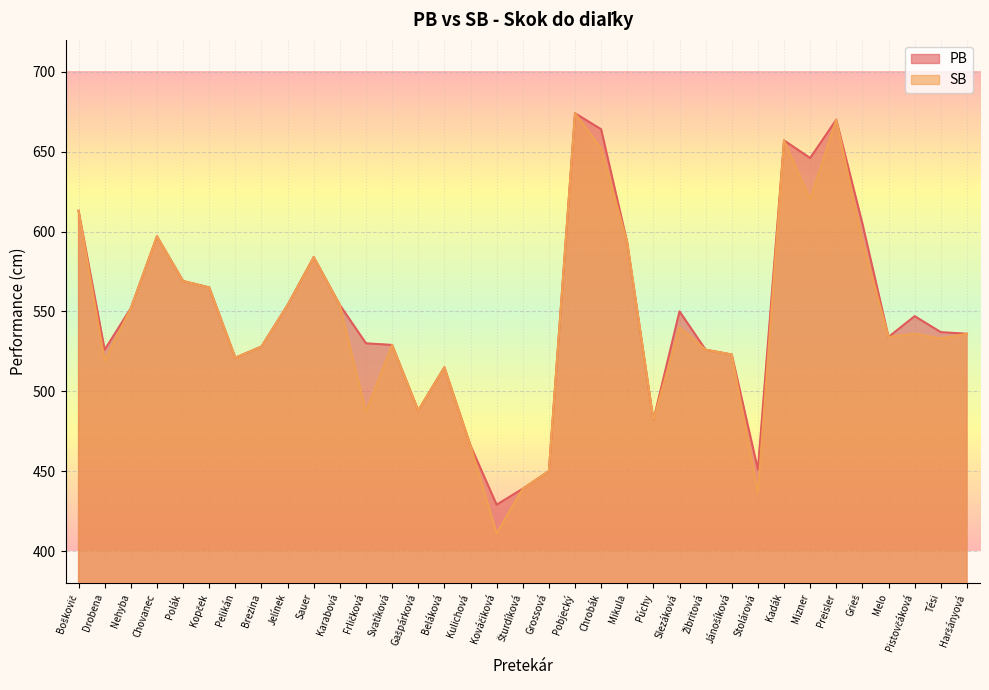

Where is the first local maximum for PB?

Chovanec